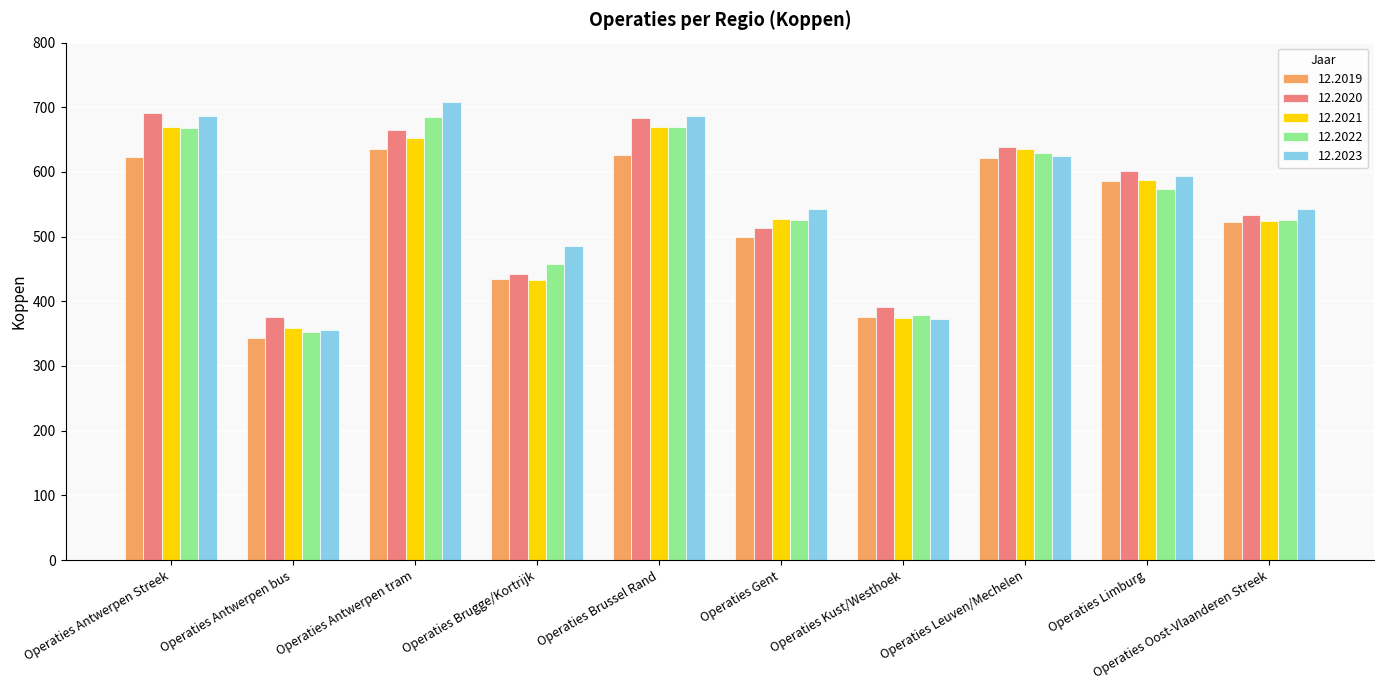

What is the total value across all series at Operaties Oost-Vlaanderen Streek?

2648